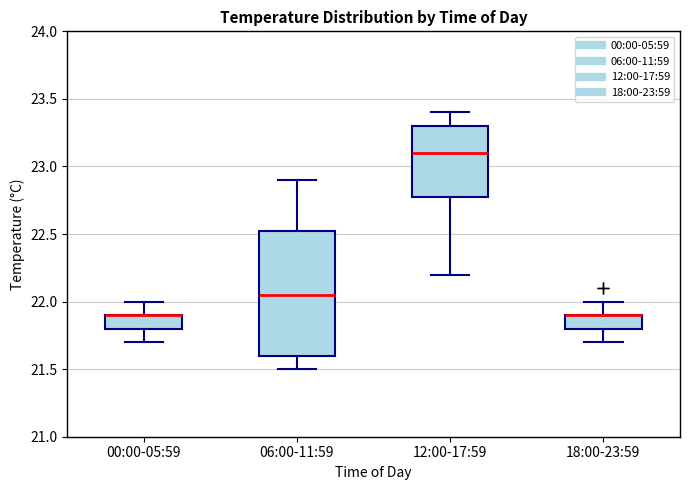

Which box is the tallest, from its lower edge to its upper edge?

06:00-11:59